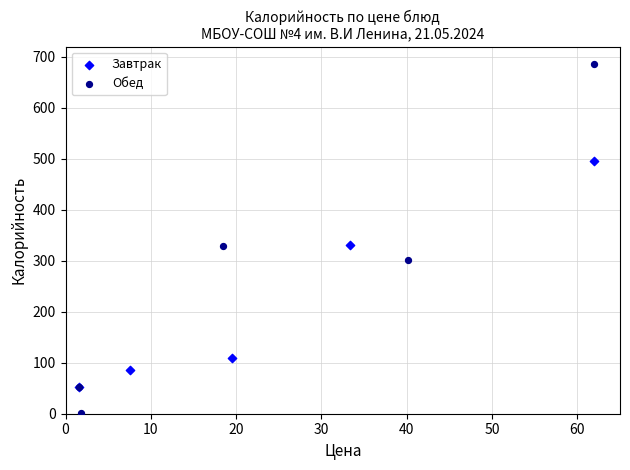

Which series contains the highest Y value?

Обед